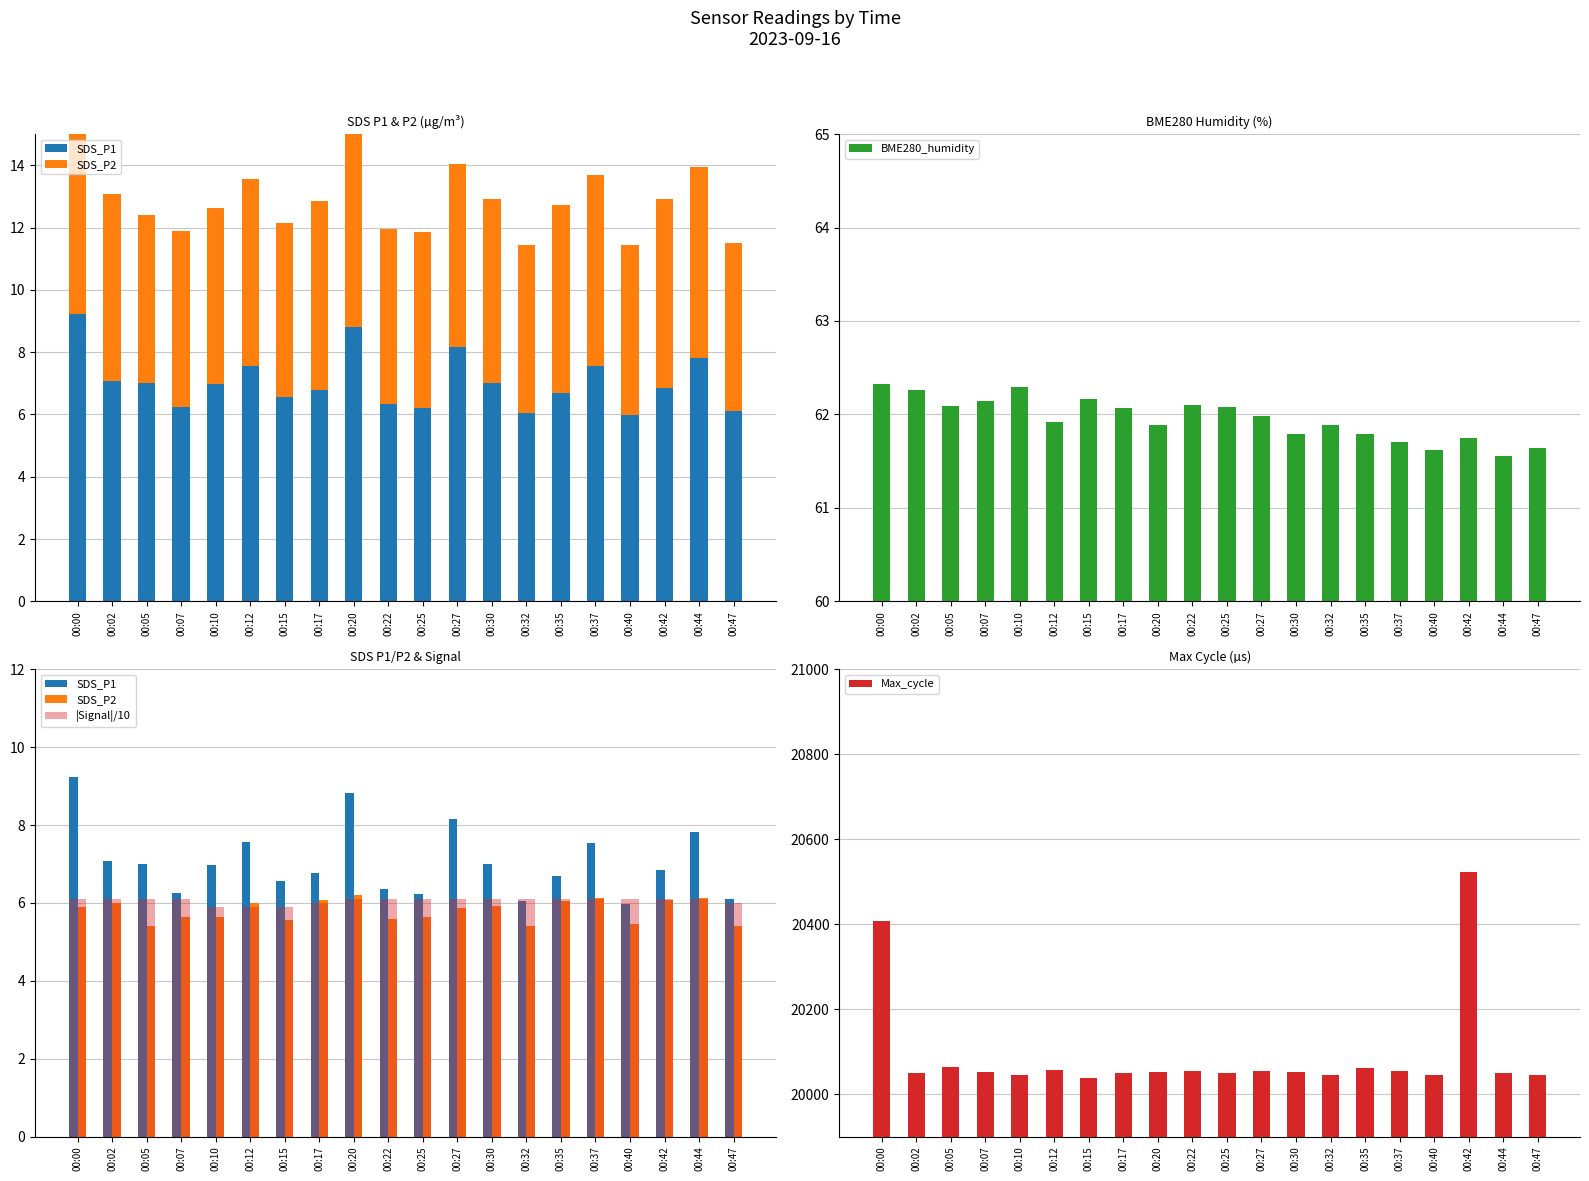

What is the difference between the maximum and minimum values in the SDS_P2 series?

0.8